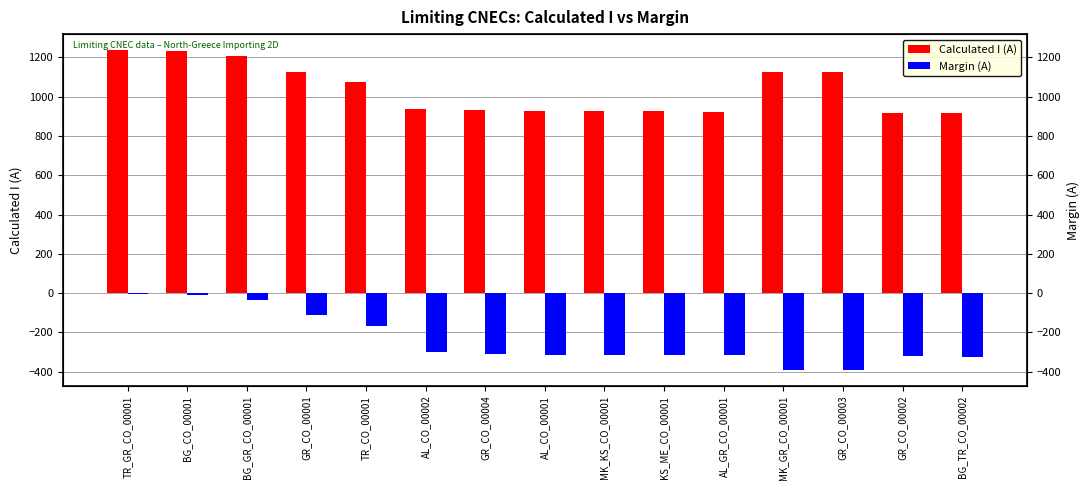

How many bars are there in each group?

2